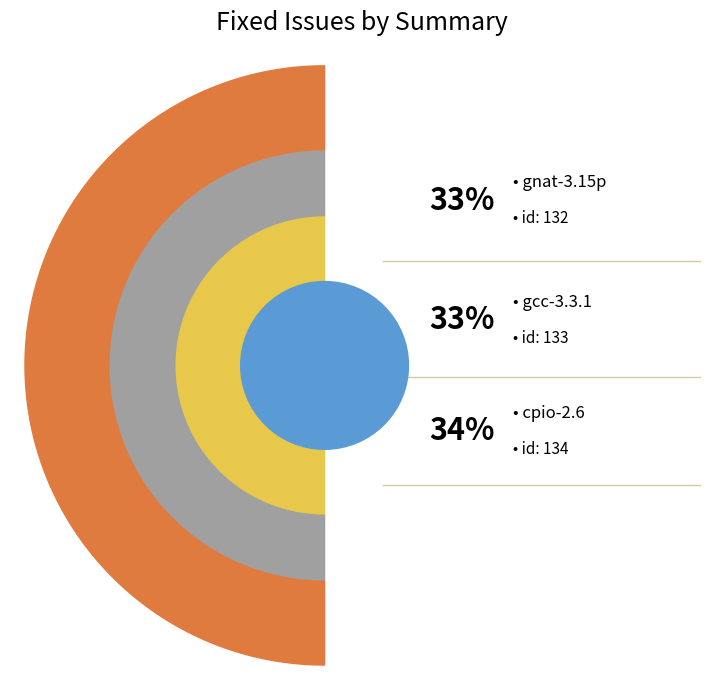

Does any single category account for the majority?

No